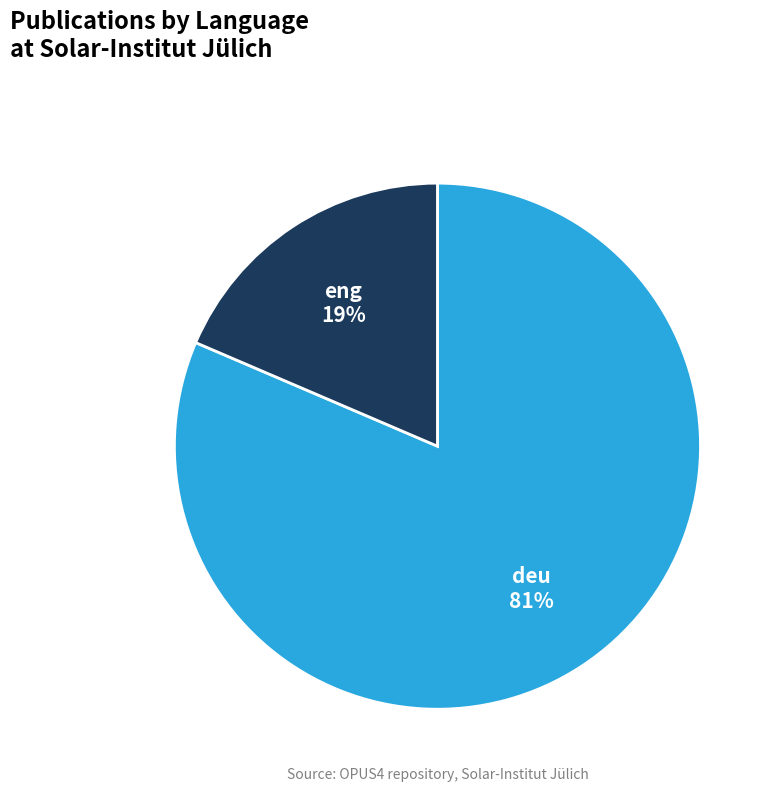

To the nearest percent, what percentage of the pie is deu?

81%